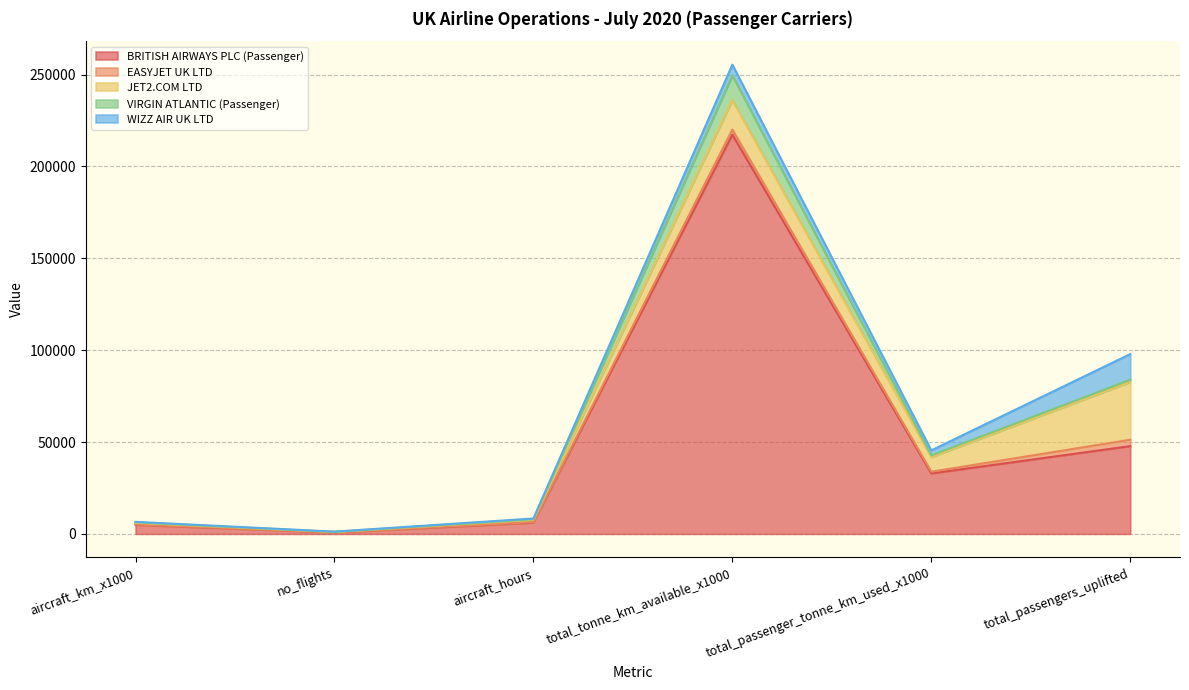

Reading left to right, list all the values displayed in this chart.

BRITISH AIRWAYS PLC (Passenger): aircraft_km_x1000=4977.0	no_flights=723.0	aircraft_hours=6165.2	total_tonne_km_available_x1000=217288.0	total_passenger_tonne_km_used_x1000=32934.0	total_passengers_uplifted=47775.0
EASYJET UK LTD: aircraft_km_x1000=181.0	no_flights=54.0	aircraft_hours=253.3	total_tonne_km_available_x1000=2767.0	total_passenger_tonne_km_used_x1000=913.0	total_passengers_uplifted=3470.0
JET2.COM LTD: aircraft_km_x1000=866.0	no_flights=291.0	aircraft_hours=1237.0	total_tonne_km_available_x1000=16043.0	total_passenger_tonne_km_used_x1000=7968.0	total_passengers_uplifted=31438.0
VIRGIN ATLANTIC (Passenger): aircraft_km_x1000=240.0	no_flights=30.0	aircraft_hours=291.1	total_tonne_km_available_x1000=13516.0	total_passenger_tonne_km_used_x1000=914.0	total_passengers_uplifted=1228.0
WIZZ AIR UK LTD: aircraft_km_x1000=297.0	no_flights=144.0	aircraft_hours=455.0	total_tonne_km_available_x1000=5776.0	total_passenger_tonne_km_used_x1000=2737.0	total_passengers_uplifted=13954.0